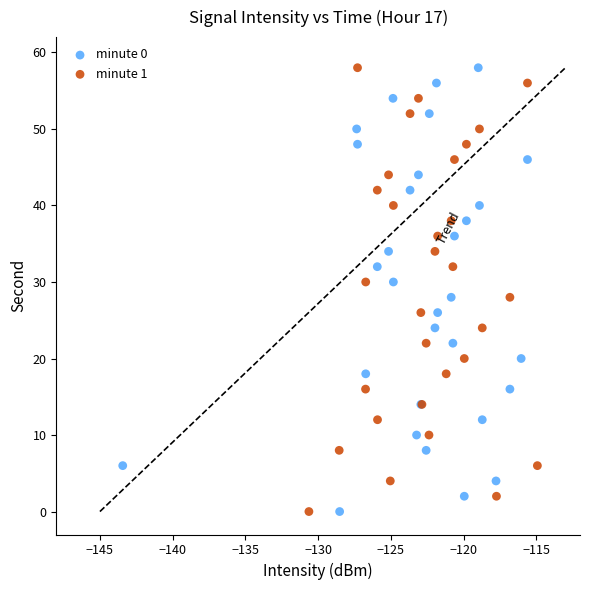

What are all the series names shown in the legend?

minute 0, minute 1